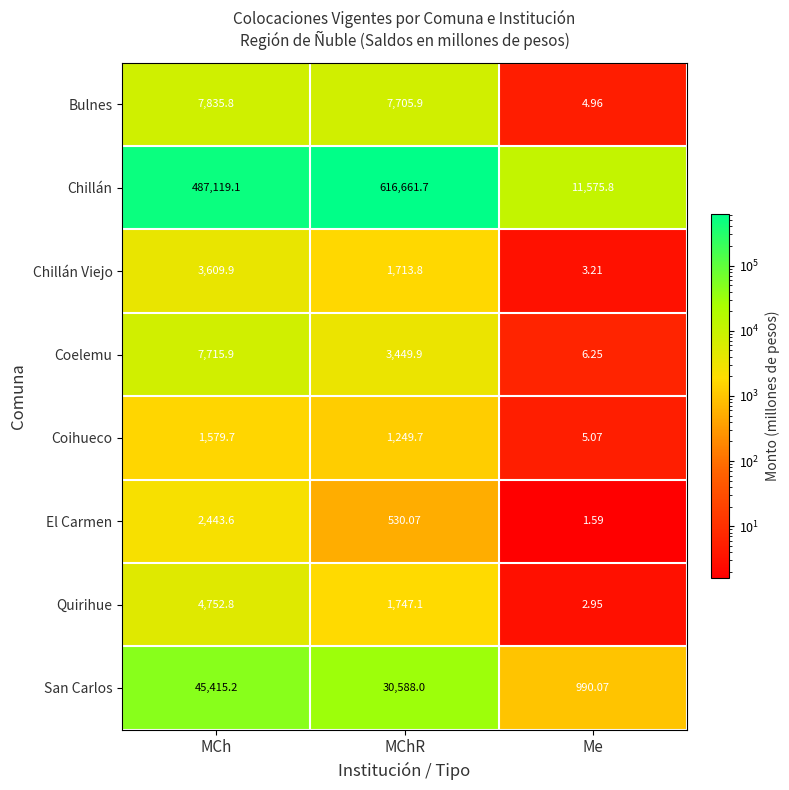

Which category has the highest value in the Chillán series?

MChR